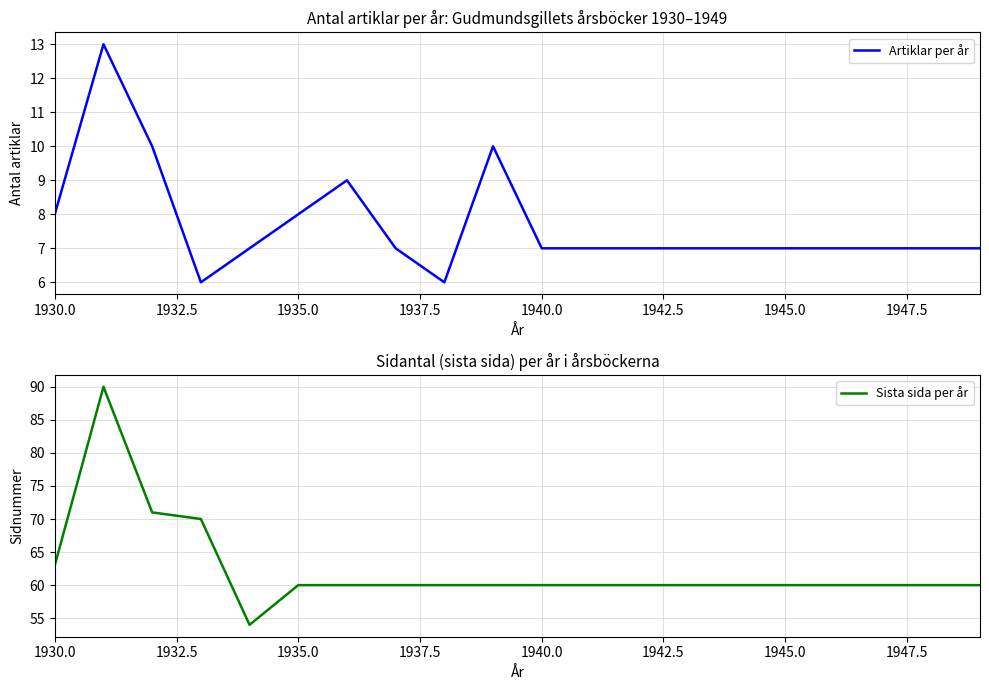

Reading left to right, transcribe all the data shown in this chart.

Artiklar per år: 8	13	10	6	7	8	9	7	6	10	7	7	7	7	7	7	7	7	7	7
Sista sida per år: 63	90	71	70	54	60	60	60	60	60	60	60	60	60	60	60	60	60	60	60